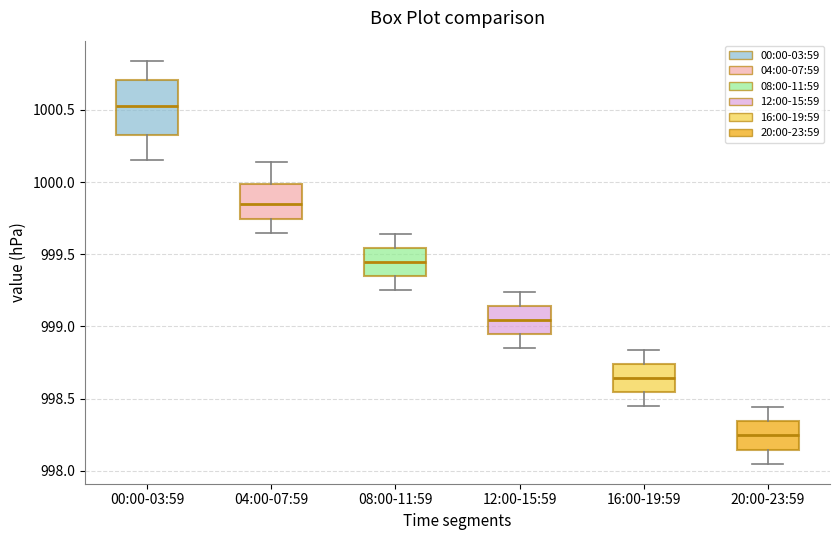

Comparing the boxes themselves (not the whiskers), which one is the tallest?

00:00-03:59